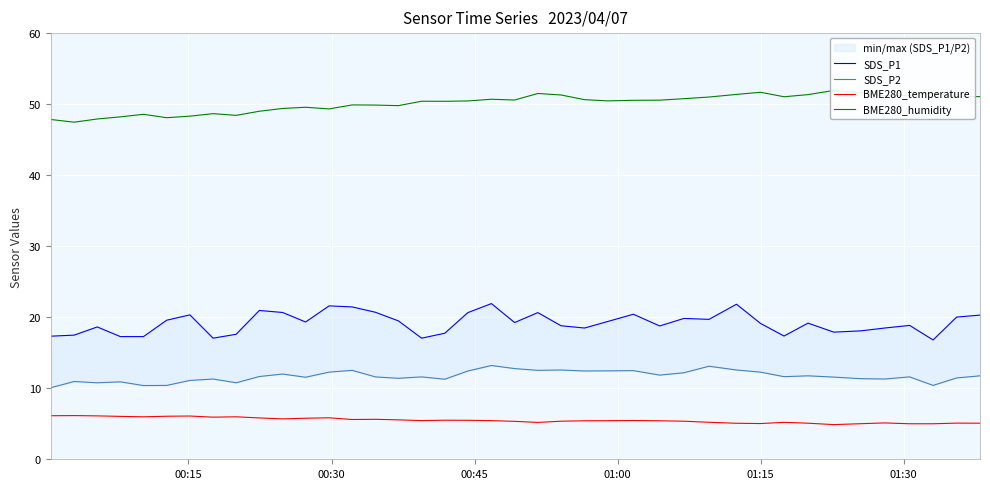

What is the maximum value for SDS_P1?

21.9